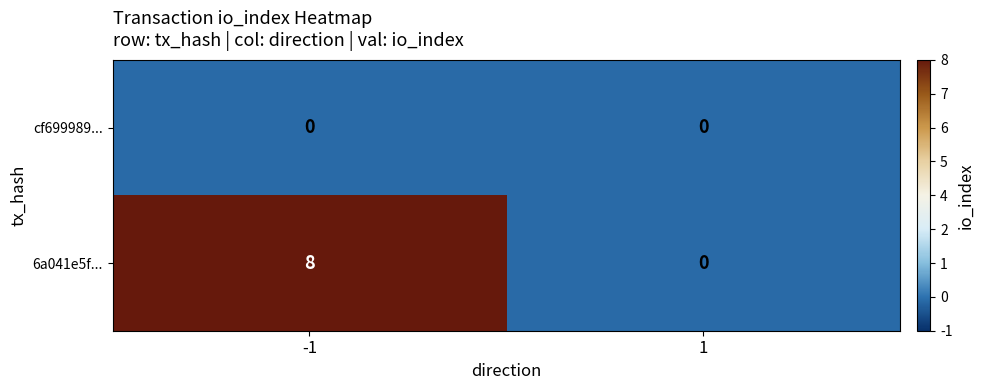

What is the maximum value shown in the chart?

8